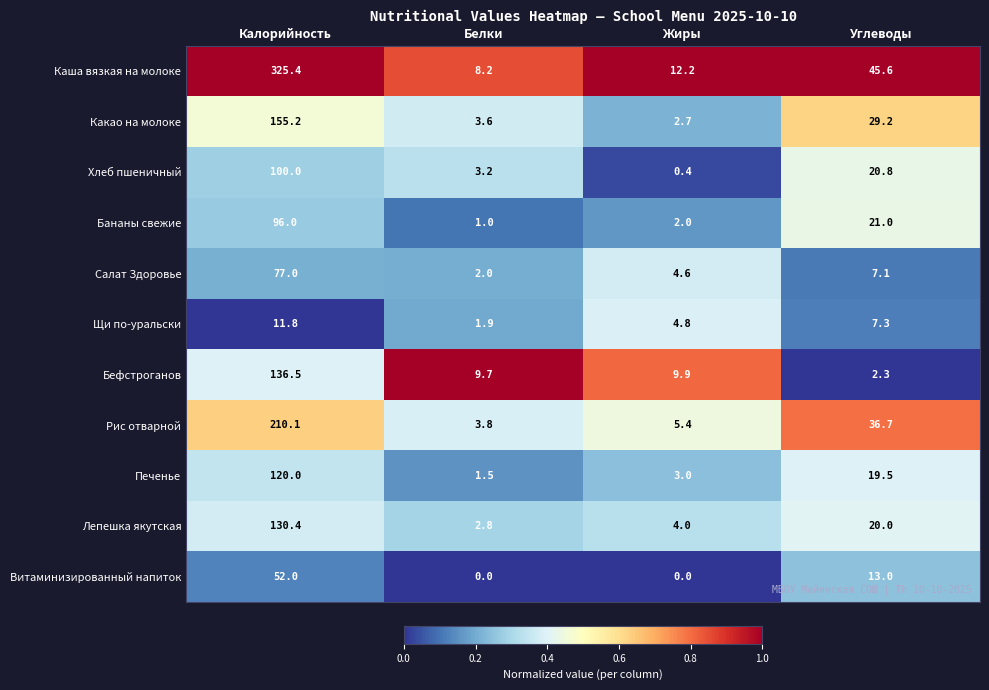

What is the highest value of the Витаминизированный напиток series?

52.0